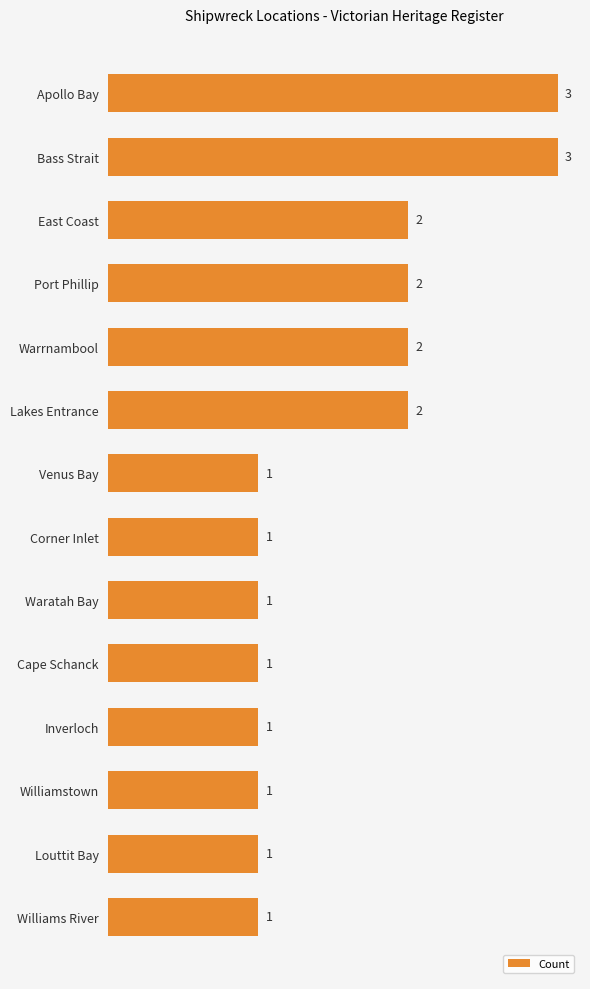

Reading top to bottom, transcribe all the data shown in this chart.

Apollo Bay=3	Bass Strait=3	East Coast=2	Port Phillip=2	Warrnambool=2	Lakes Entrance=2	Venus Bay=1	Corner Inlet=1	Waratah Bay=1	Cape Schanck=1	Inverloch=1	Williamstown=1	Louttit Bay=1	Williams River=1